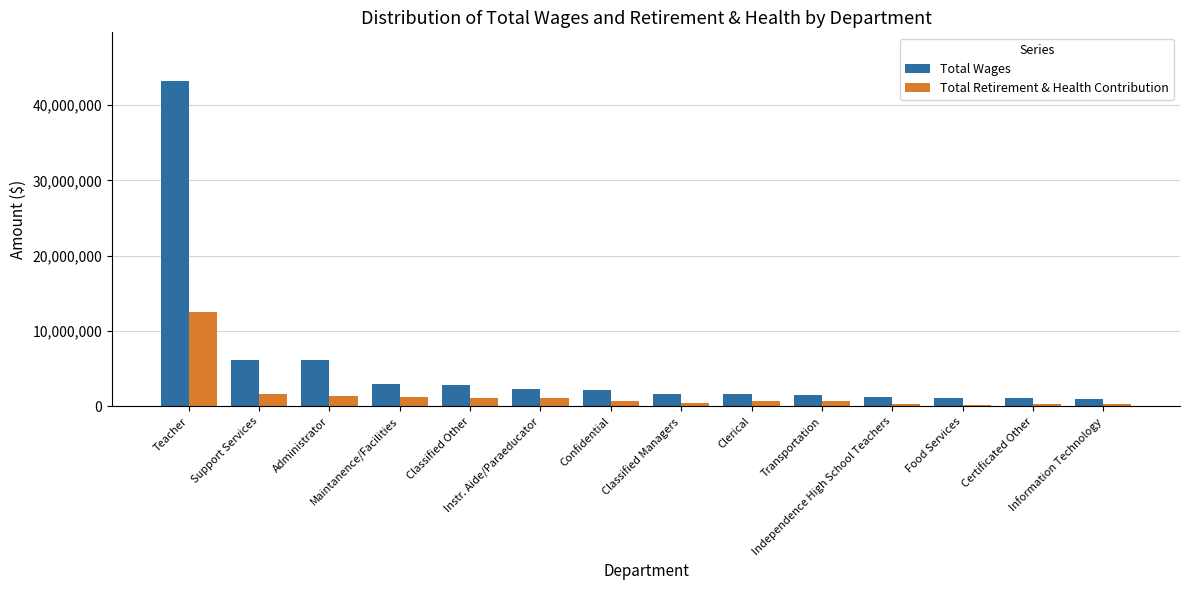

What is the sum of the Total Retirement & Health Contribution values at Independence High School Teachers and Instr. Aide/Paraeducator?

1467155